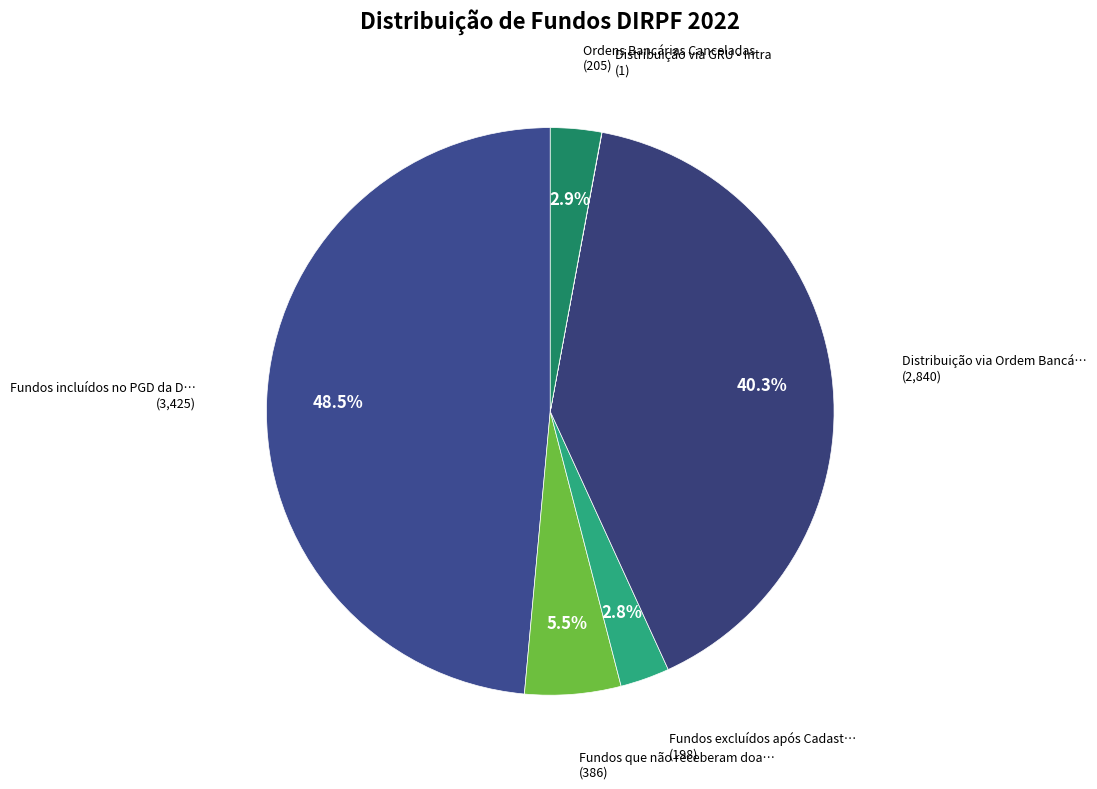

What is the smallest slice in the pie chart?

Distribuição via GRU - Intra